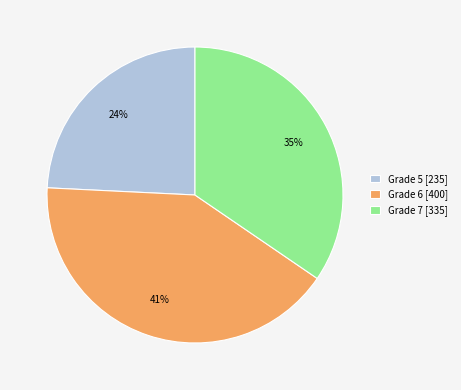

Which category has the biggest portion of the pie?

Grade 6 [400]